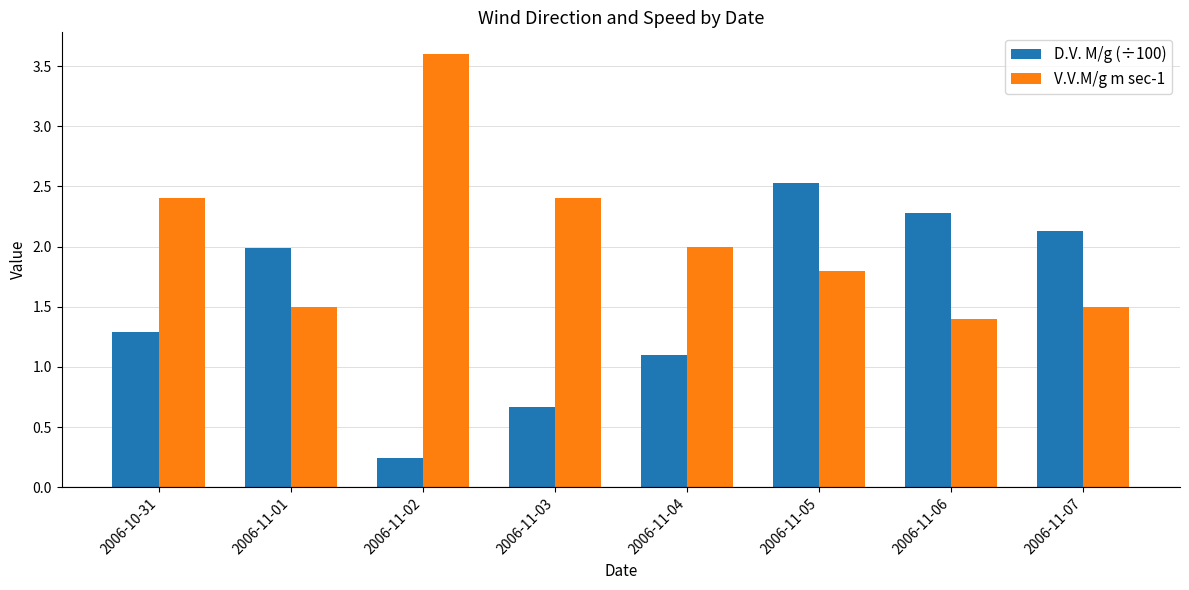

Which category has the highest value in the D.V. M/g (÷100) series?

2006-11-05